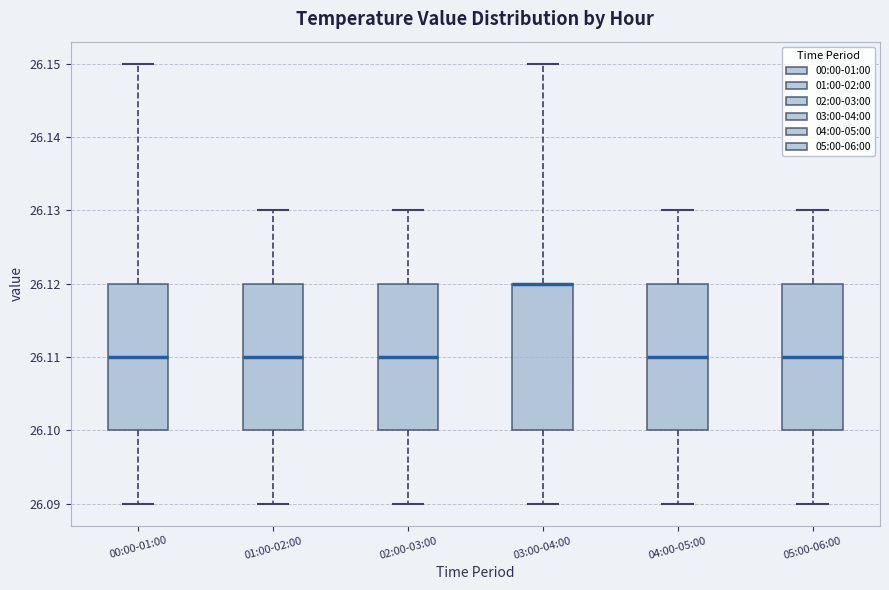

Reading left to right, read every box against the y-axis: the position of its median line, the range the box covers, and the ends of its whiskers. The values are not printed on the chart, so give them approximately, as read against the axis.

00:00-01:00: median 26.11, box 26.10 to 26.12, whiskers 26.09 to 26.15
01:00-02:00: median 26.11, box 26.10 to 26.12, whiskers 26.09 to 26.13
02:00-03:00: median 26.11, box 26.10 to 26.12, whiskers 26.09 to 26.13
03:00-04:00: median 26.12 (drawn on the box's upper edge), box 26.10 to 26.12, whiskers 26.09 to 26.15
04:00-05:00: median 26.11, box 26.10 to 26.12, whiskers 26.09 to 26.13
05:00-06:00: median 26.11, box 26.10 to 26.12, whiskers 26.09 to 26.13